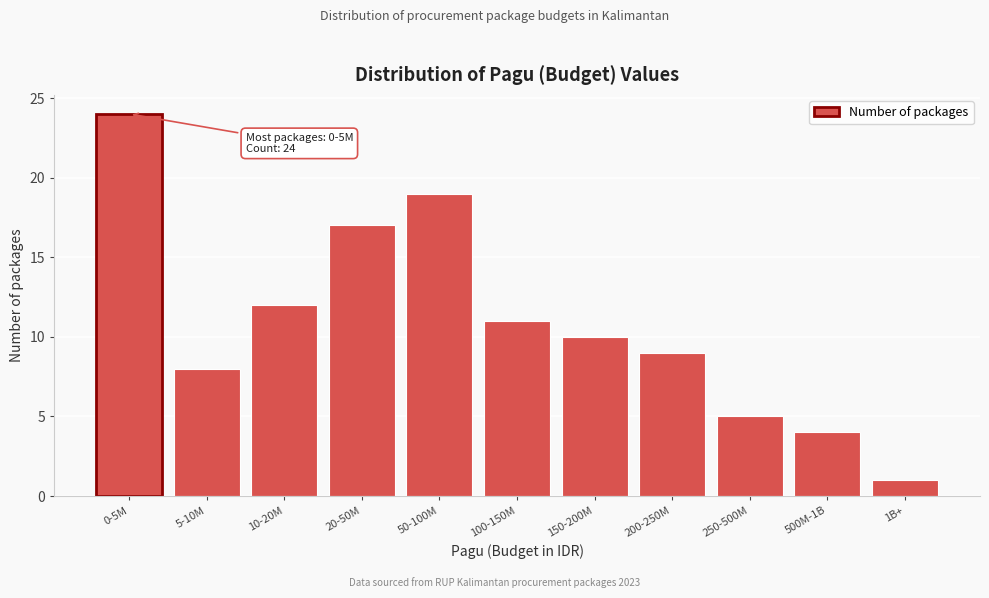

Reading left to right, what are all the values shown in this chart?

0-5M=24	5-10M=8	10-20M=12	20-50M=17	50-100M=19	100-150M=11	150-200M=10	200-250M=9	250-500M=5	500M-1B=4	1B+=1